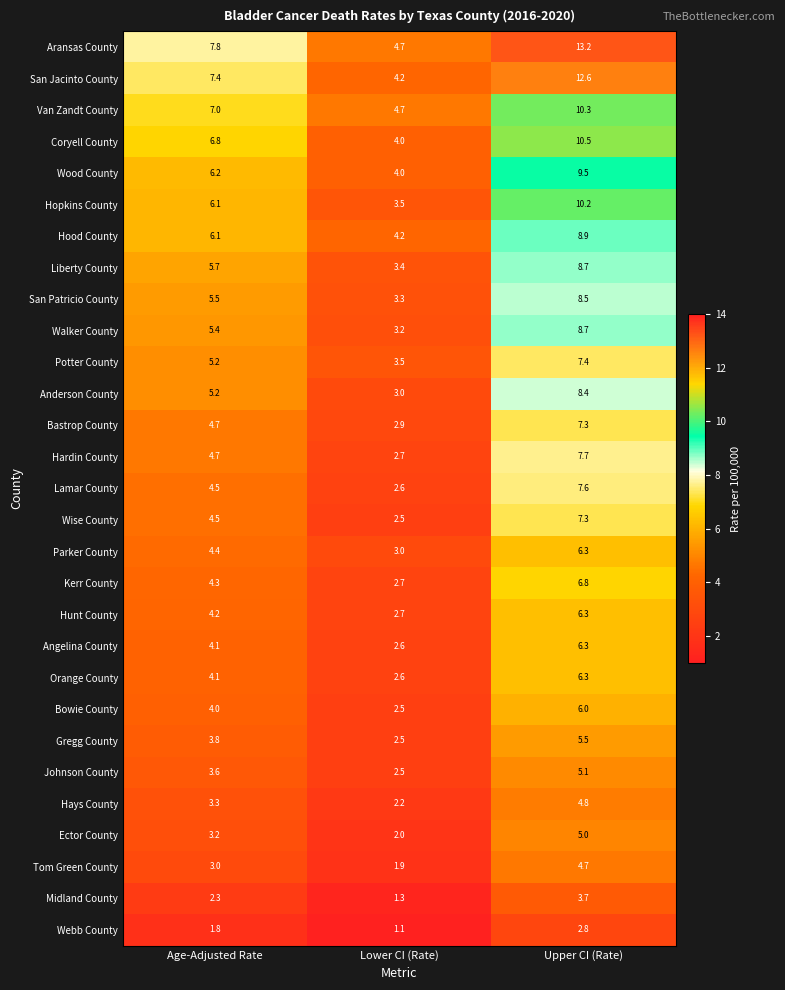

Count the number of data series in this chart.

29